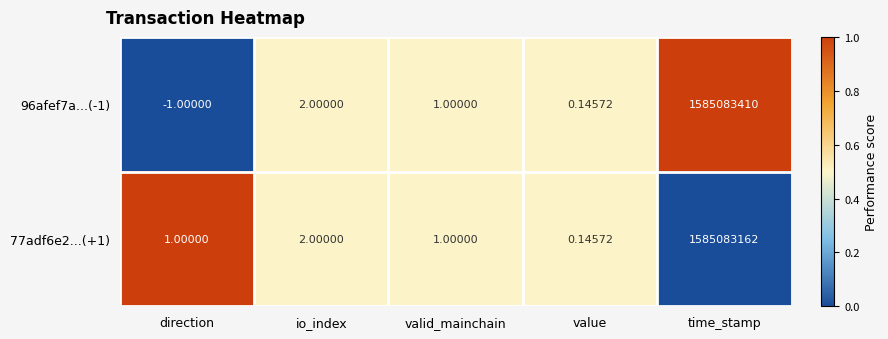

Is the value of 77adf6e2...(+1) at value greater than the value of 96afef7a...(-1) at direction?

Yes